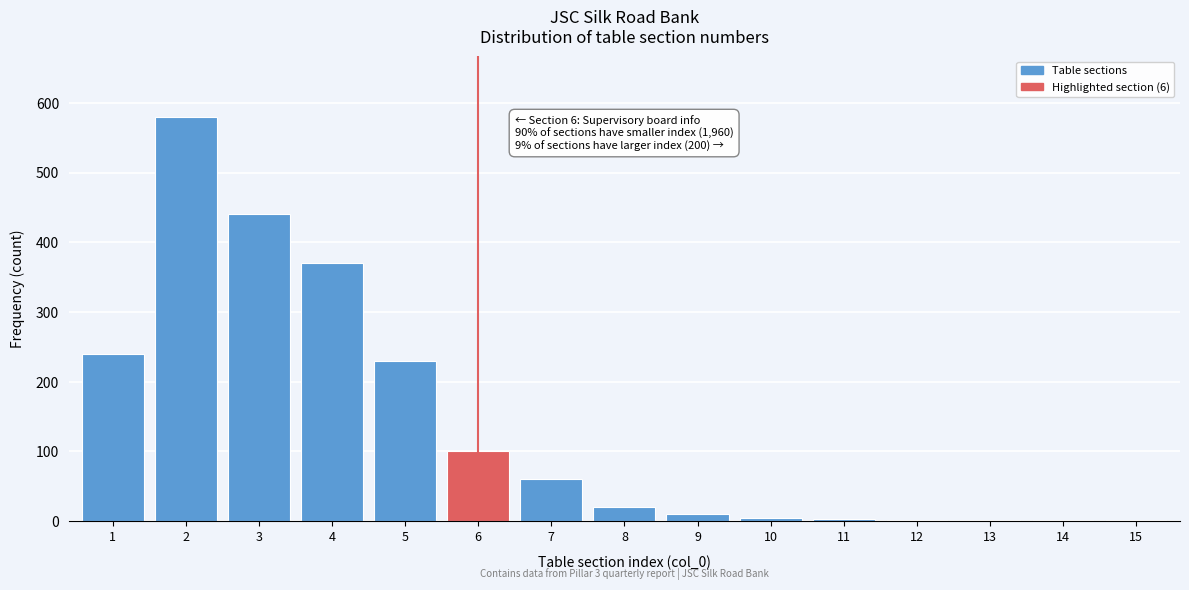

What is the change in value from 2 to 8?

-560